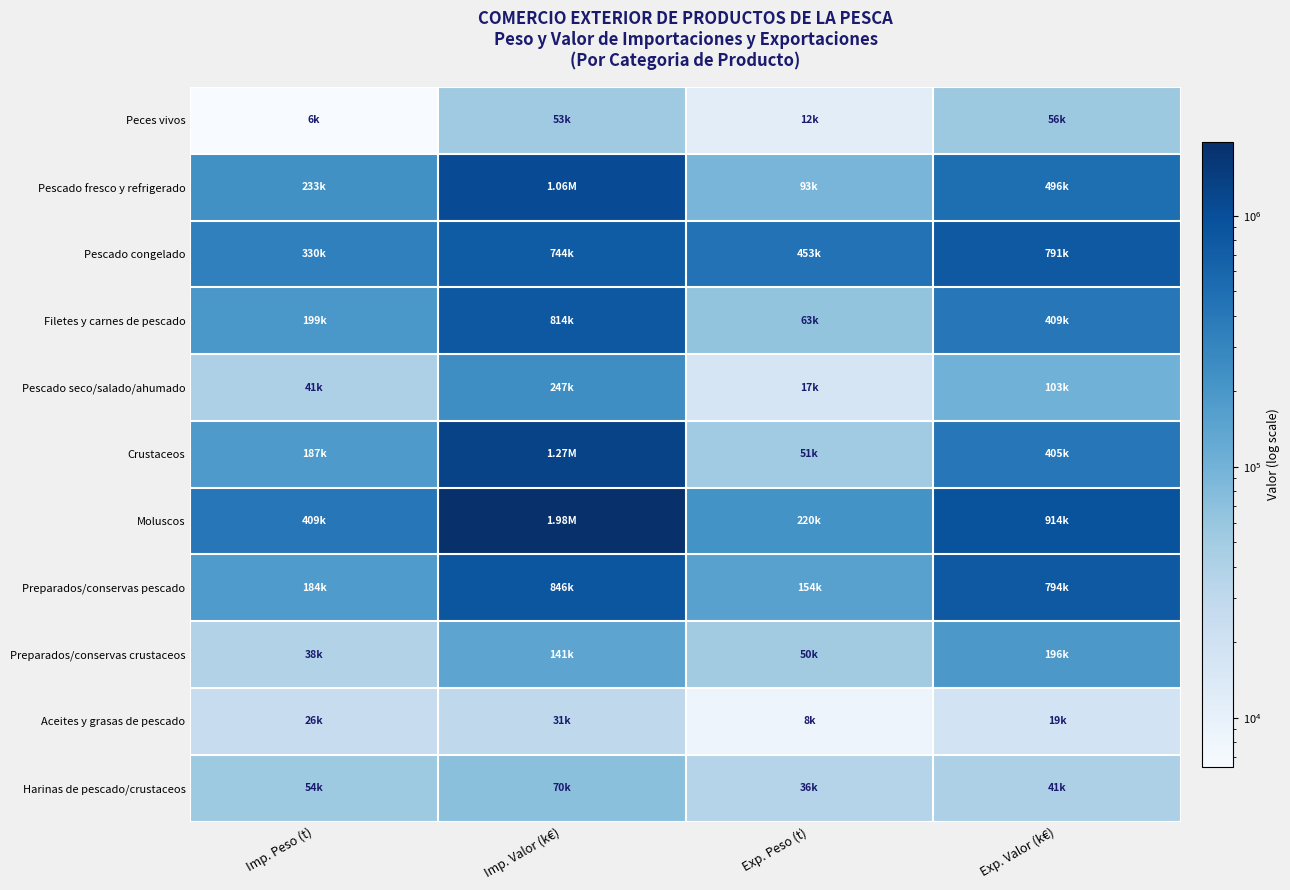

How many data points does each series have?

4